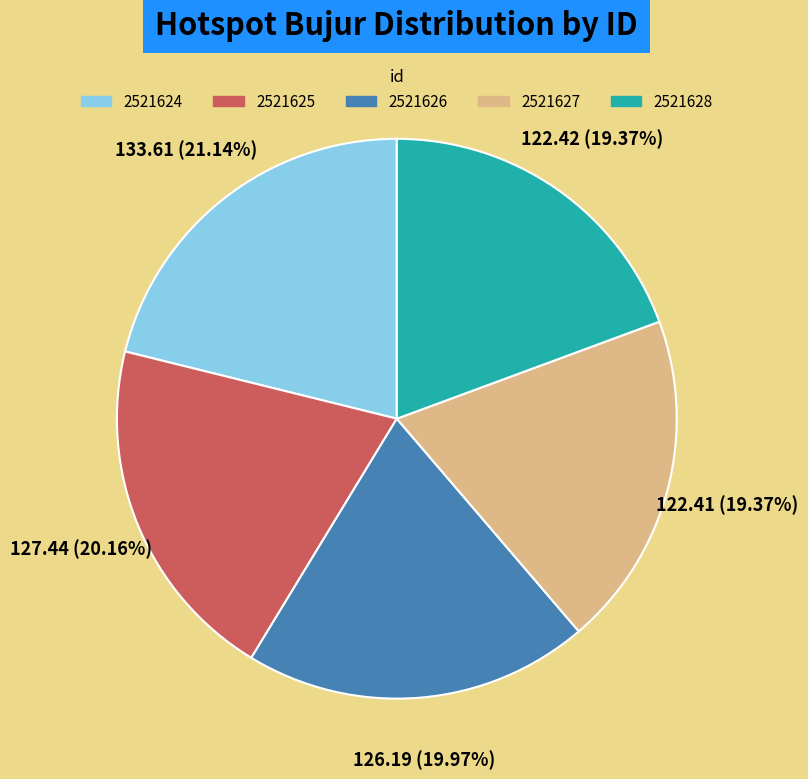

To the nearest percent, what portion does 2521627 represent?

19%